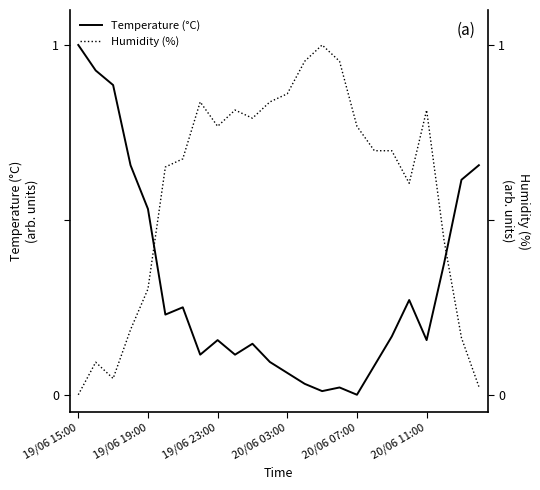

What is the total value across all series at 14?

1.0